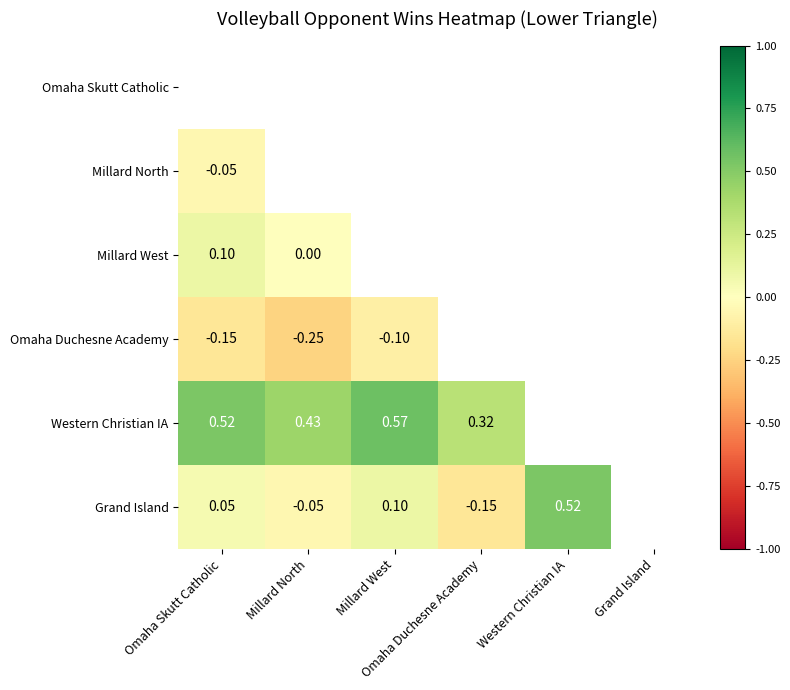

Which series has the largest total across all categories?

Western Christian IA